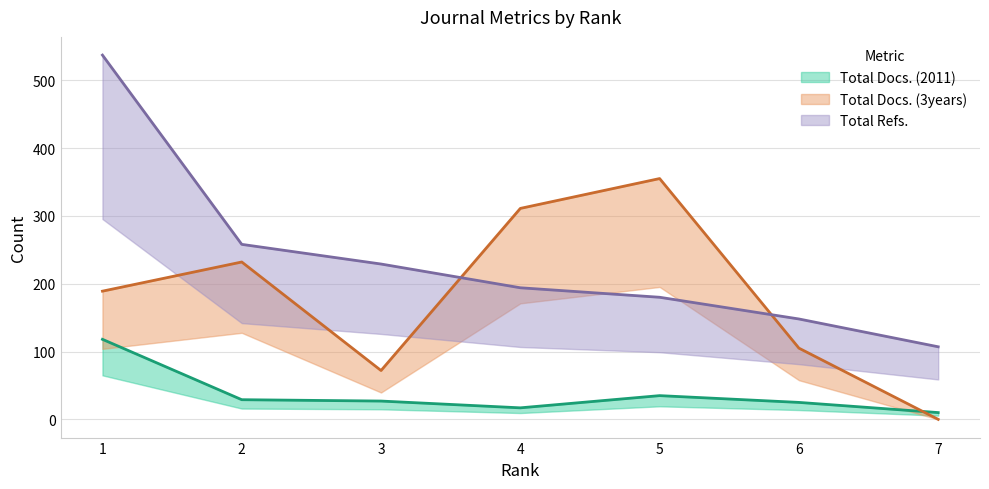

Is it true that Total Docs. (2011) equals 16 at 6?

False